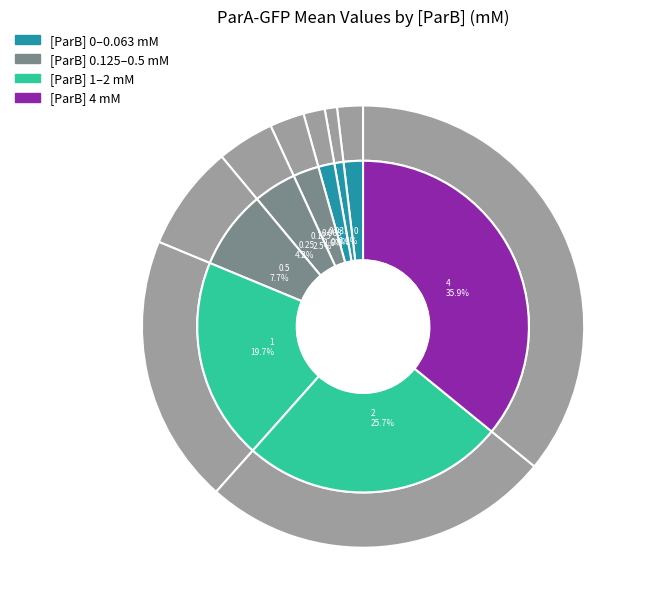

Which category has the smallest portion of the pie?

0.031